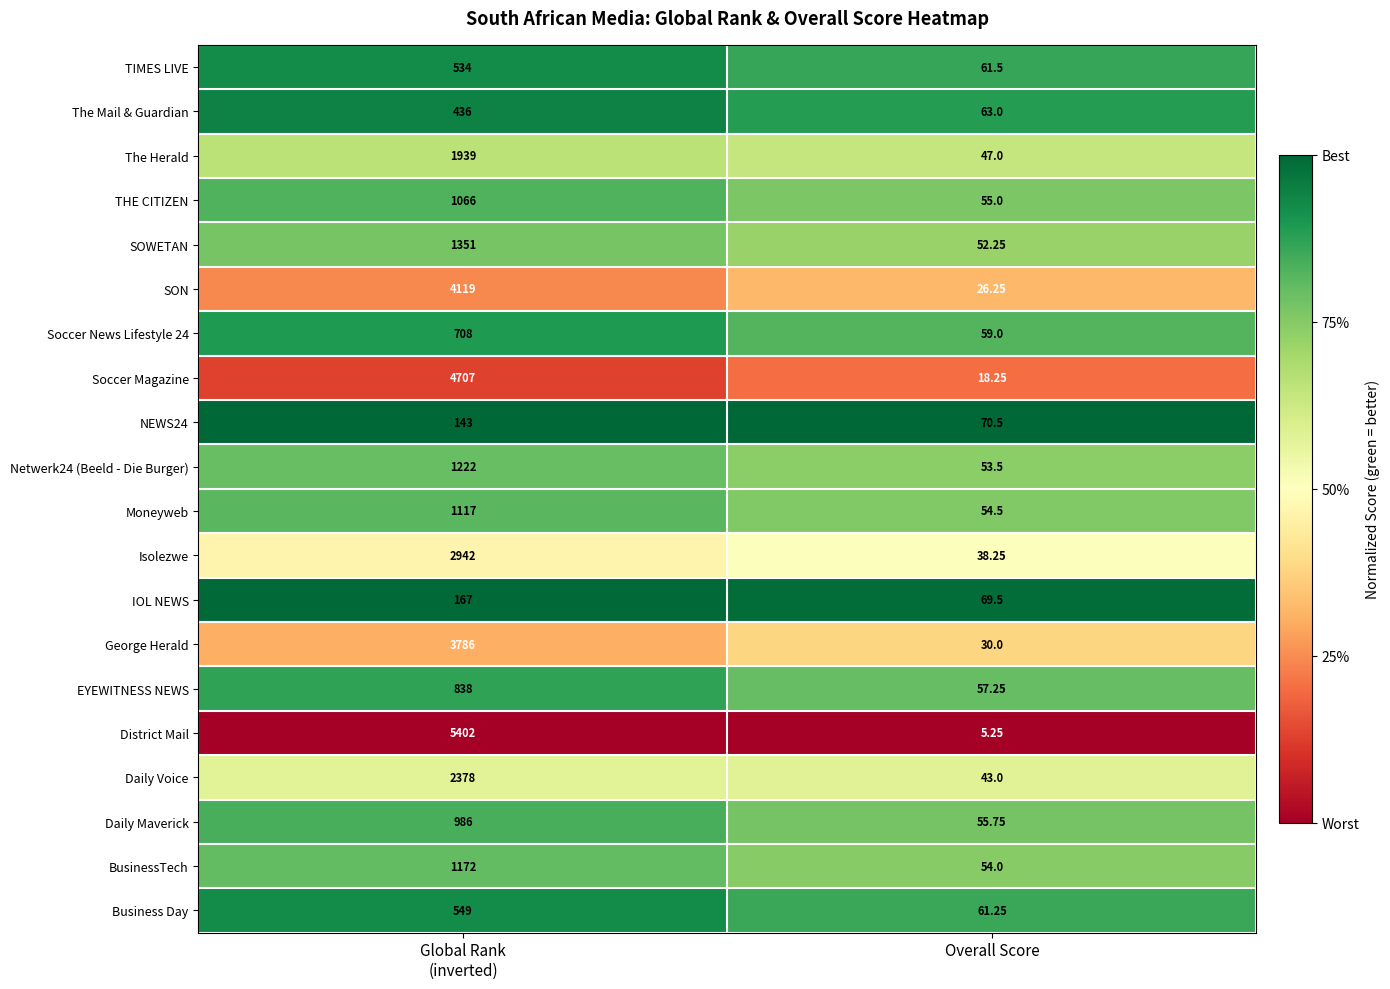

Which series has the largest range (max minus min)?

District Mail